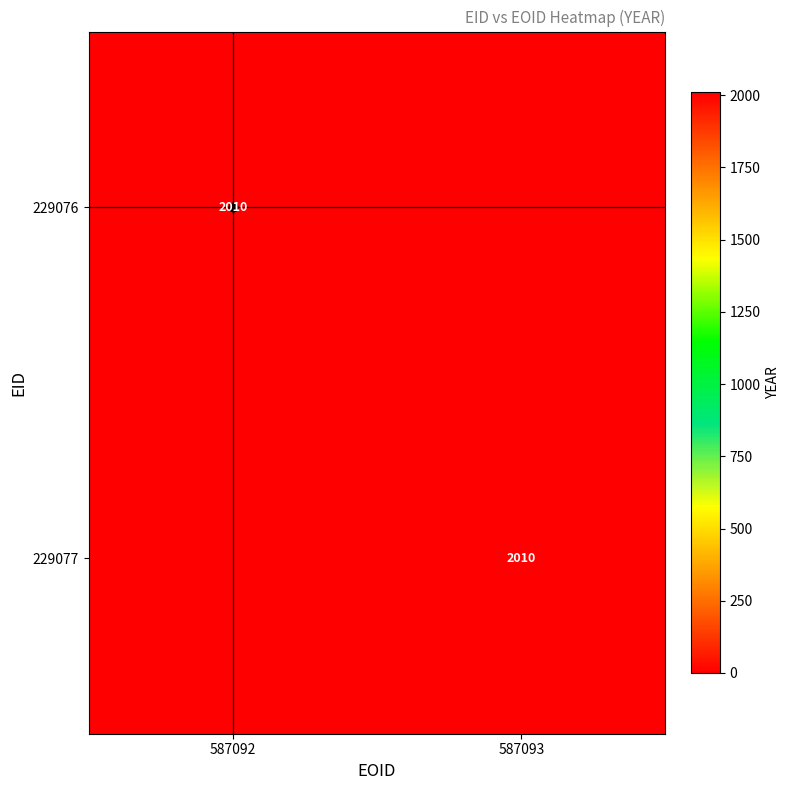

The 229077 series shows 2852 at 587093. True or false?

False